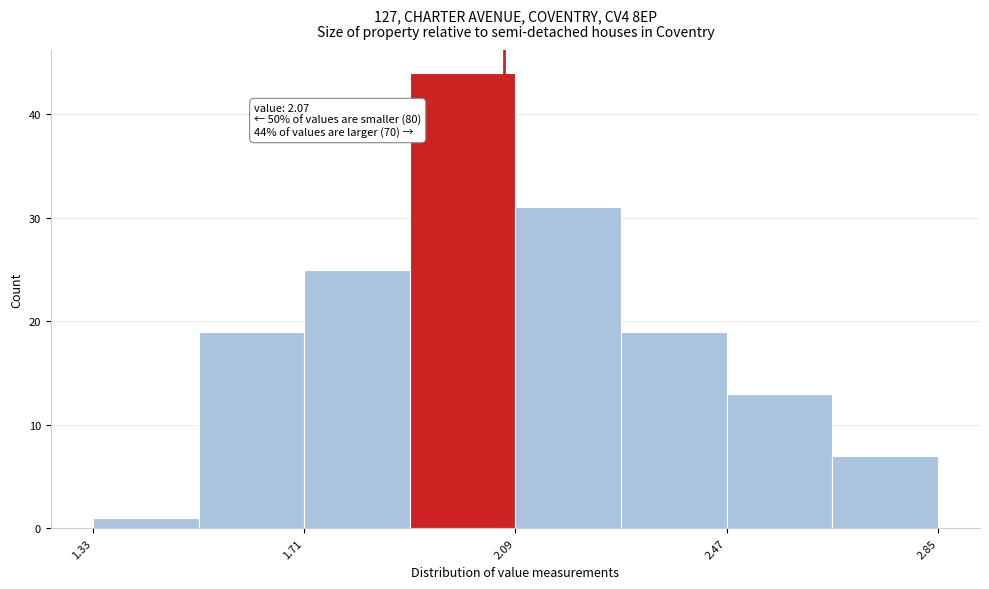

Around what value on the x-axis is the tallest bar? Give the approximate position of its centre, as read against the axis.

2.00